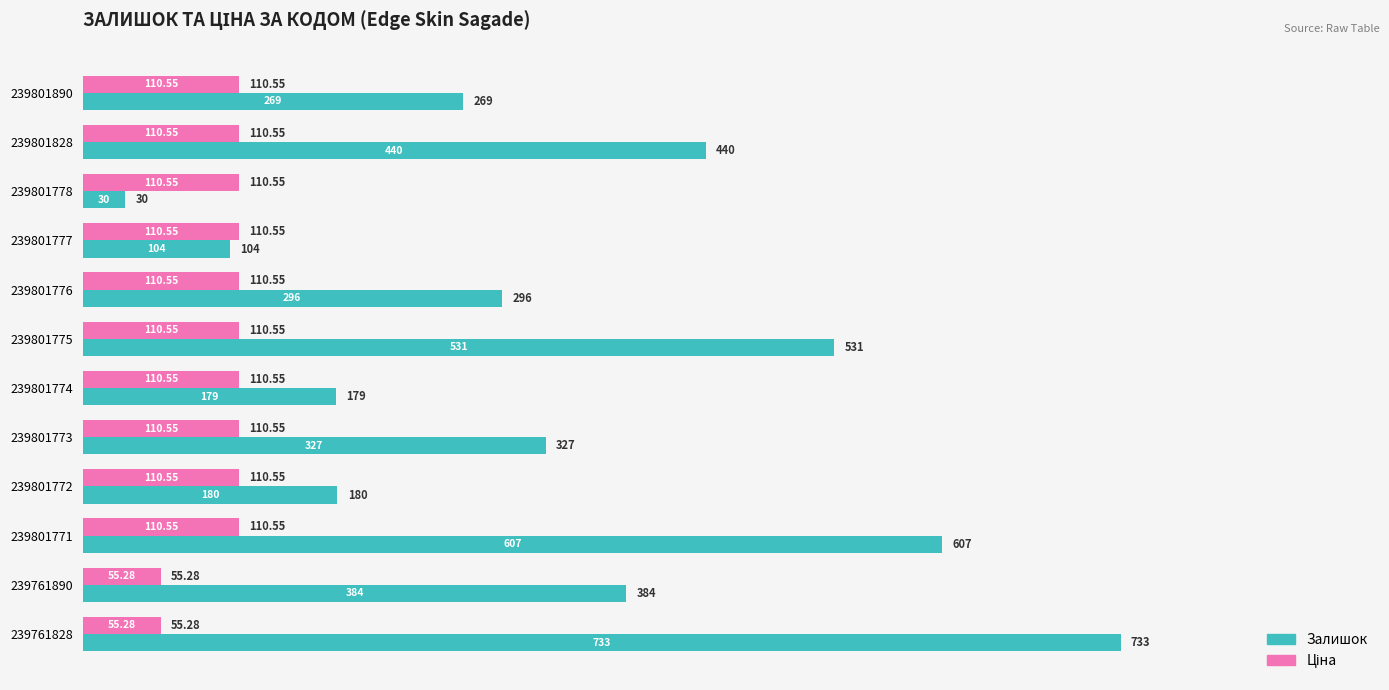

Which category has the lowest value in the Залишок series?

239801778